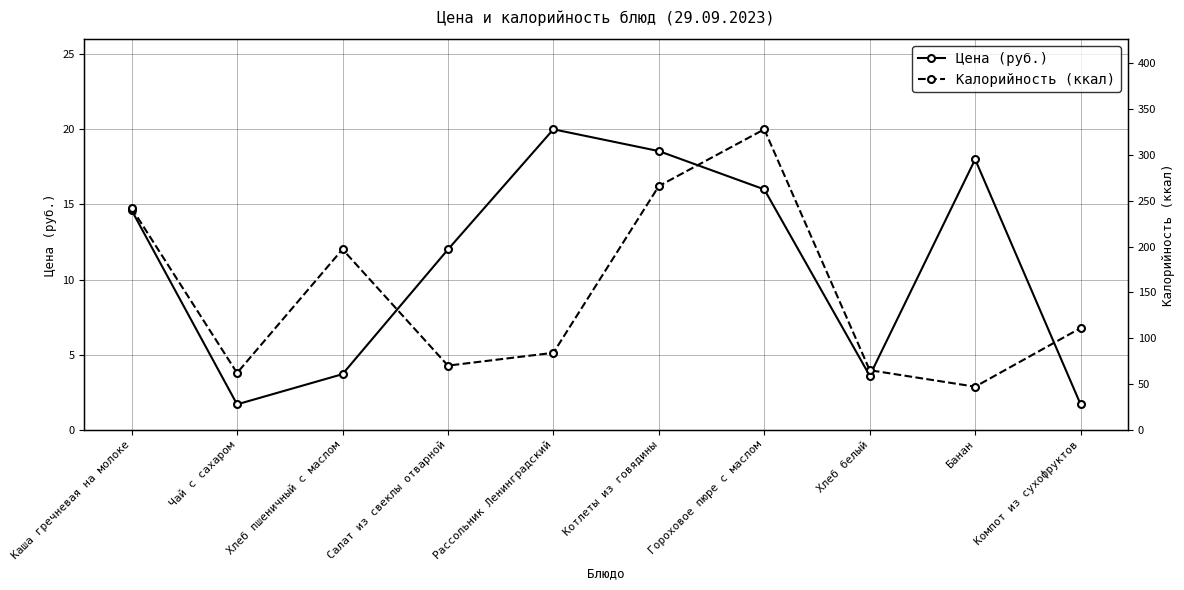

Reading right to left, extract all data points from this chart.

Цена (руб.): 1.7	18.0	3.6	16.0	18.6	20.0	12.0	3.7	1.7	14.6
Калорийность (ккал): 111.0	47.0	65.0	328.0	266.0	84.0	70.0	197.0	62.0	242.0